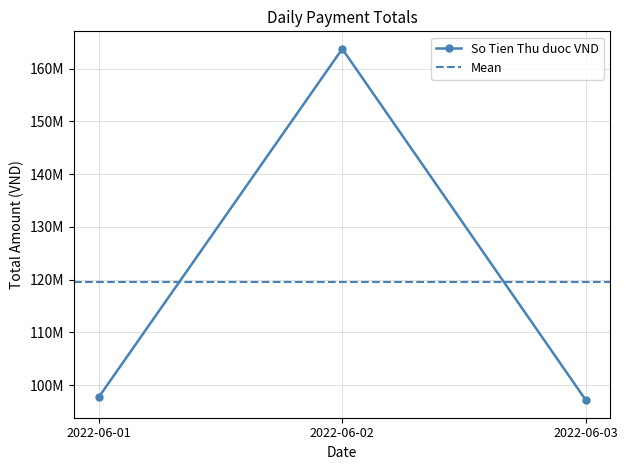

True or false: the data shows 10167259 at 2022-06-01.

False